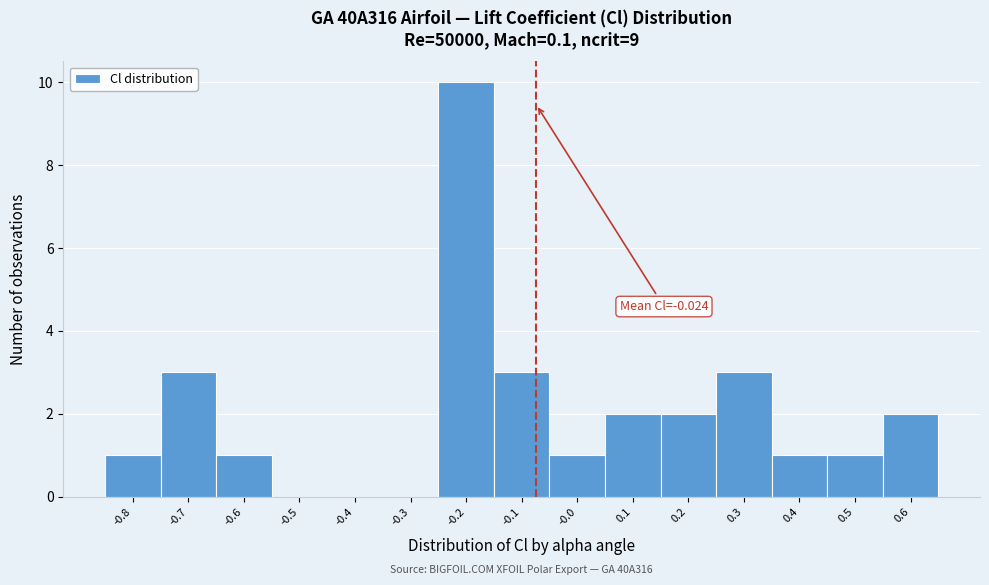

Reading left to right, transcribe all the data shown in this chart.

-0.8=1	-0.7=3	-0.6=1	-0.5=0	-0.4=0	-0.3=0	-0.2=10	-0.1=3	-0.0=1	0.1=2	0.2=2	0.3=3	0.4=1	0.5=1	0.6=2